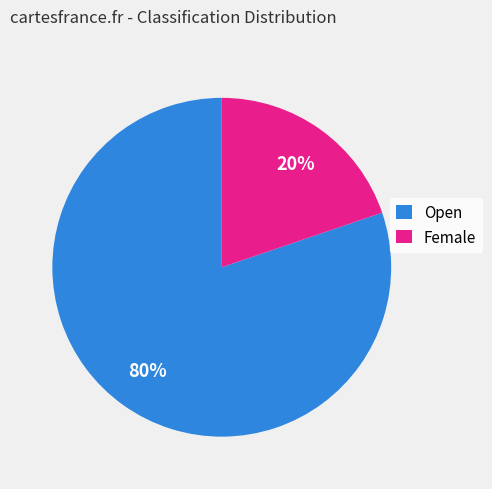

Count the number of slices in the pie.

2